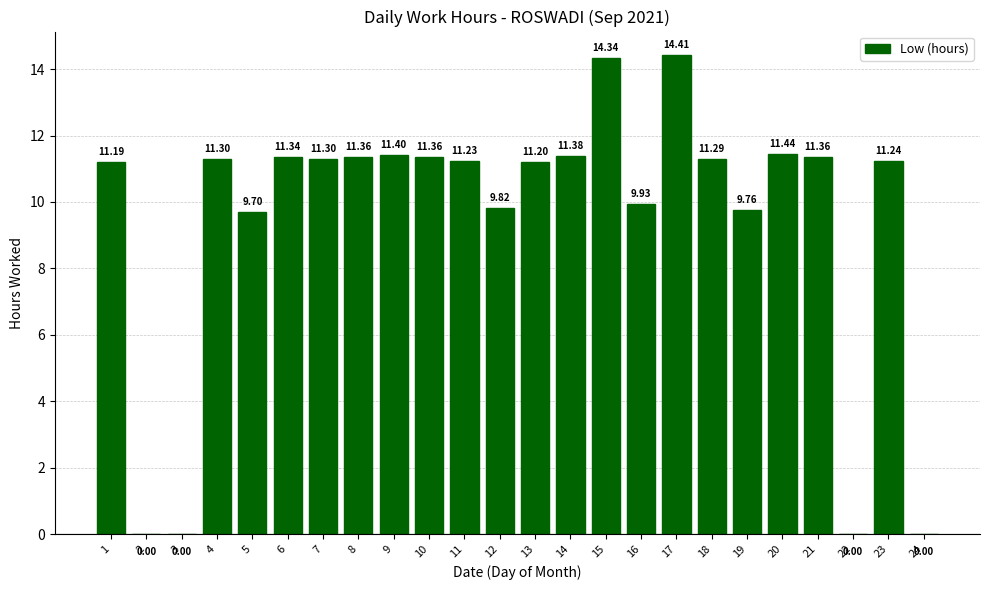

At which label does the data first exceed 11?

1